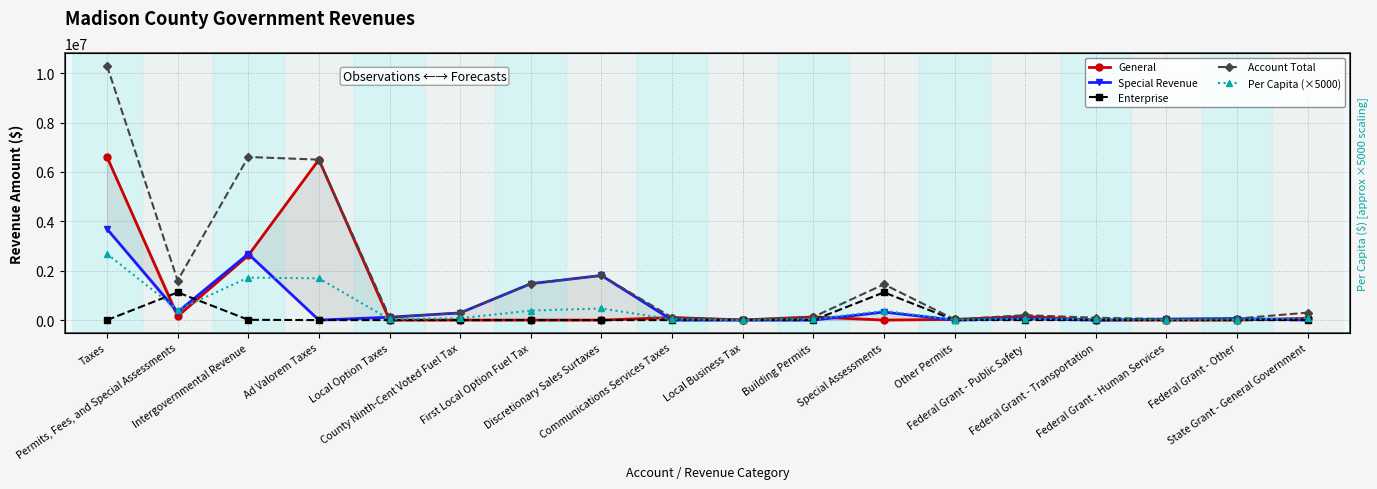

How many times do Special Revenue and General cross each other?

7